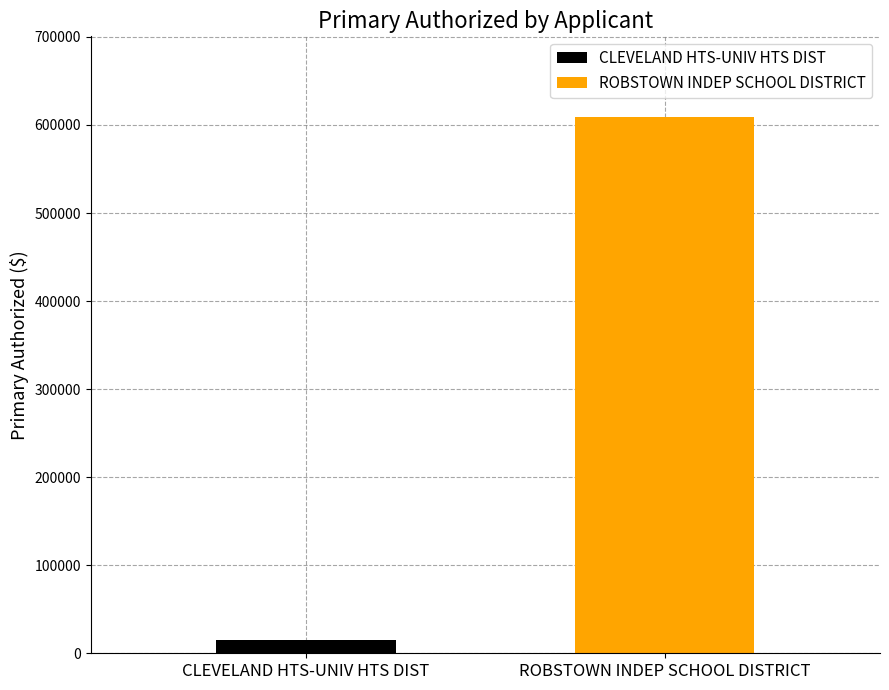

Which series has the largest range (max minus min)?

CLEVELAND HTS-UNIV HTS DIST